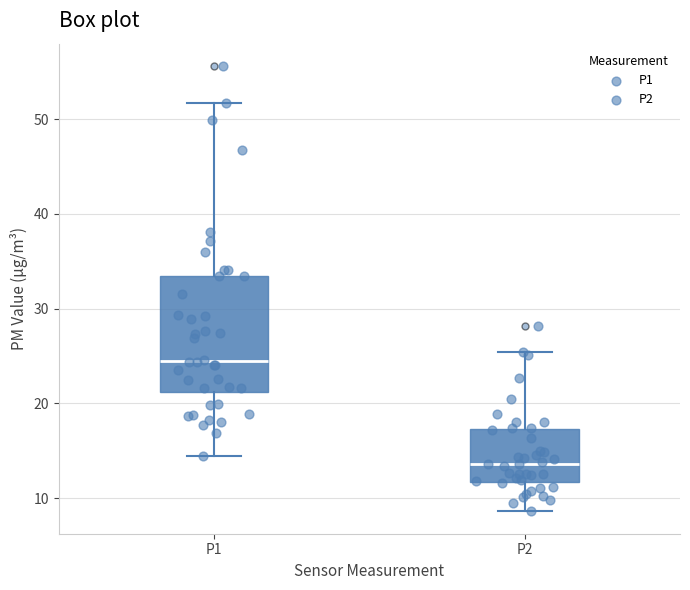

Where does the upper whisker of the box for P2 end on the y-axis? The values are not printed on the chart, so give them approximately, as read against the axis.

25